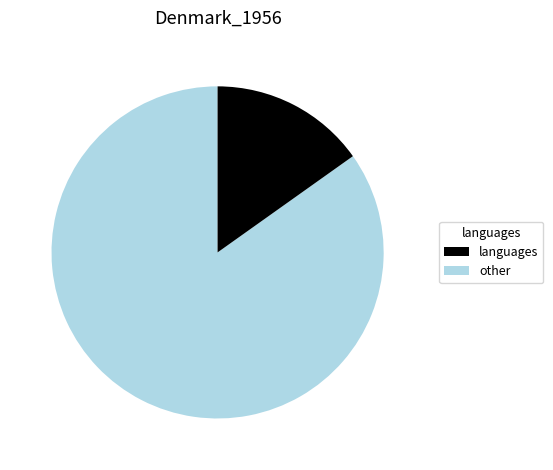

Is there any slice that represents more than half of the pie?

Yes